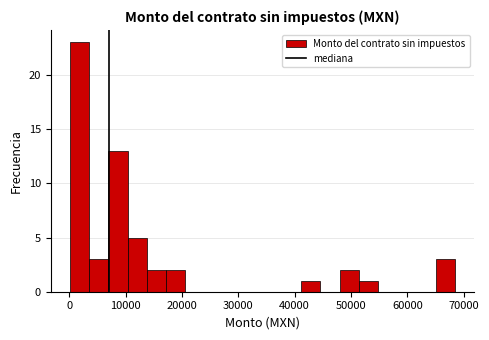

Read against the x-axis, roughly where is the centre of the tallest bar?

2000